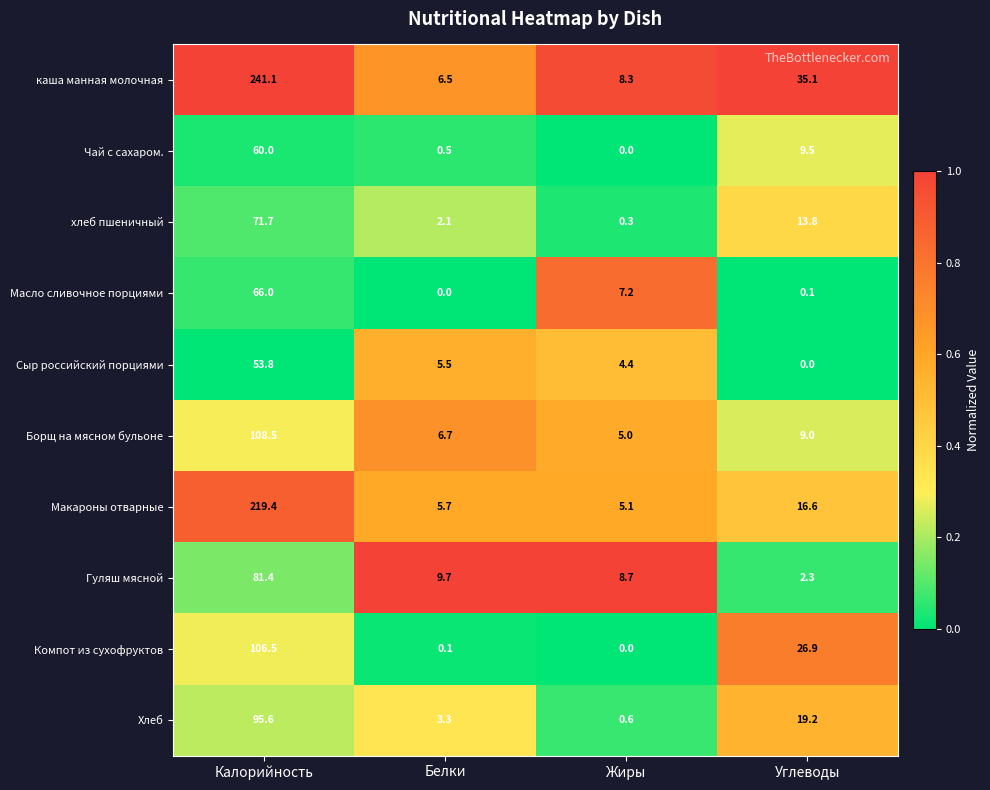

Is it true that Сыр российский порциями equals 0.0 at Углеводы?

True